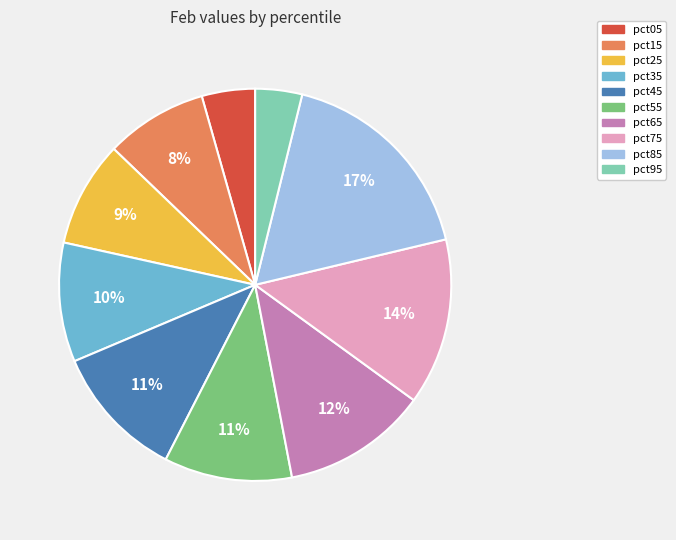

Count the number of slices in the pie.

10